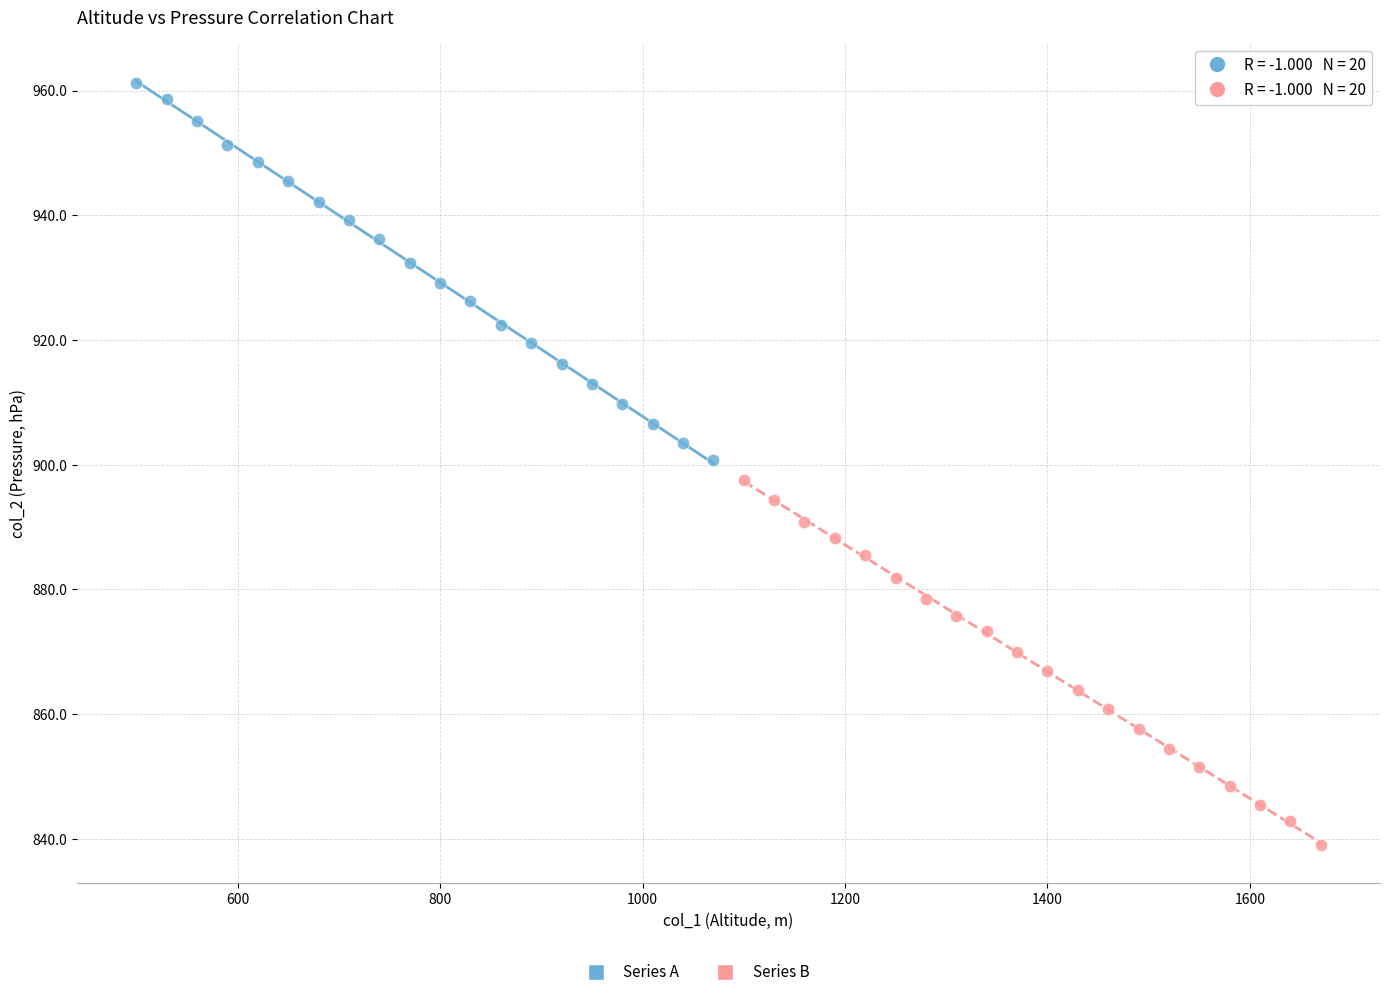

Which series reaches the maximum Y coordinate?

Series A